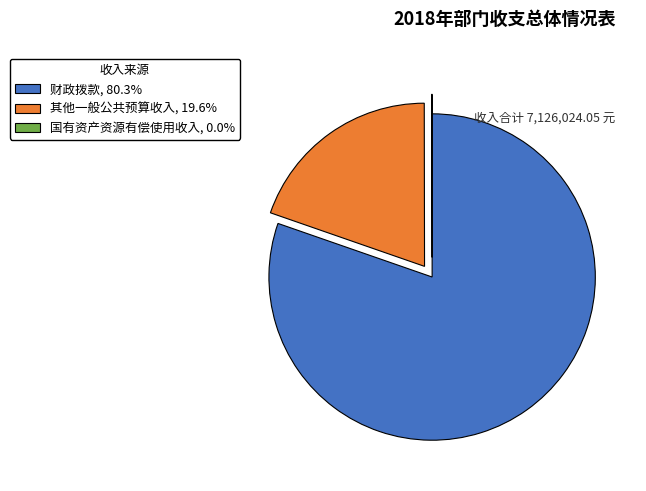

Does 其他一般公共预算收入, 19.6% account for over 50% of the chart?

No